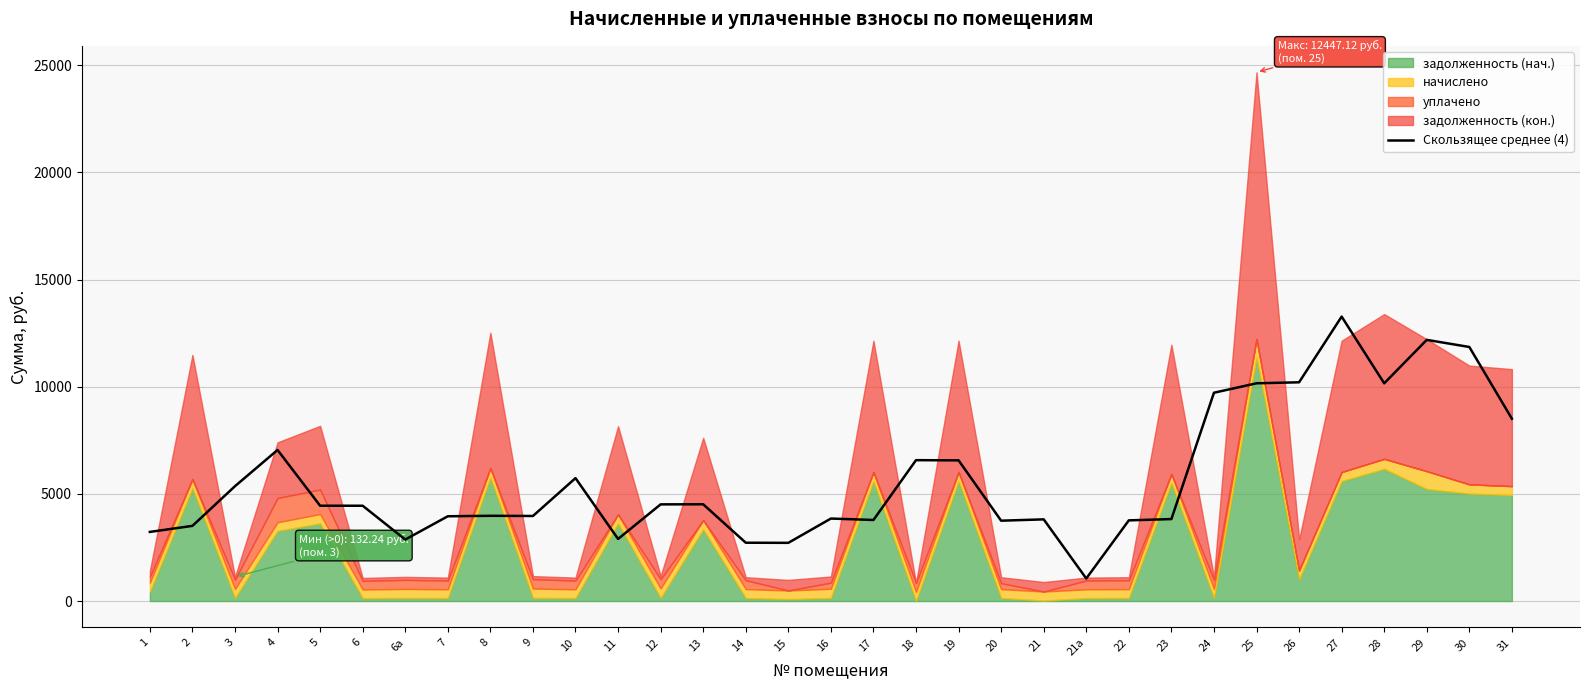

Read the value at 28.

10158.5